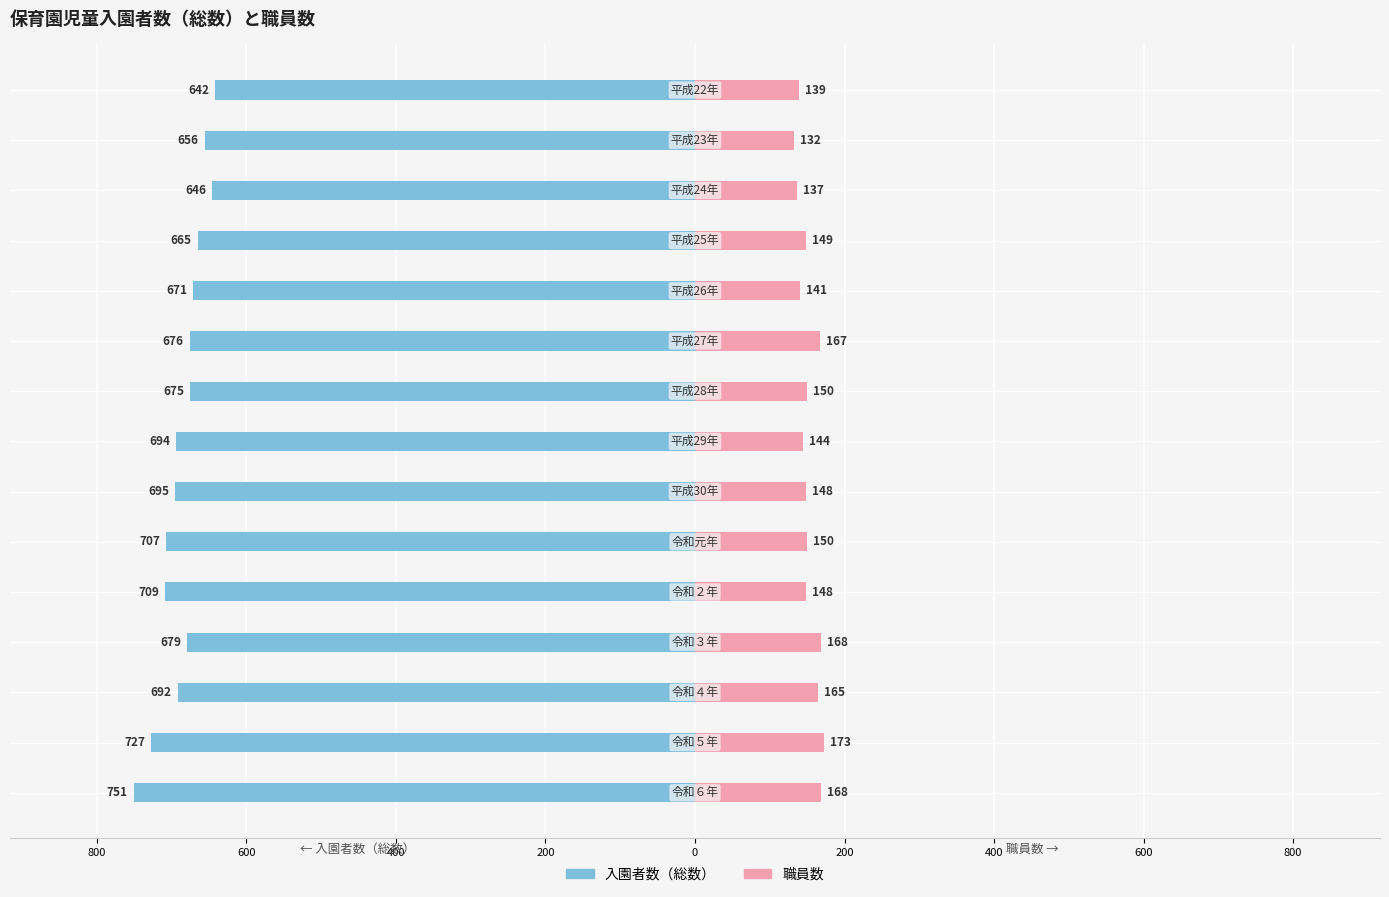

How many data points in 入園者数（総数） are above -679?

7